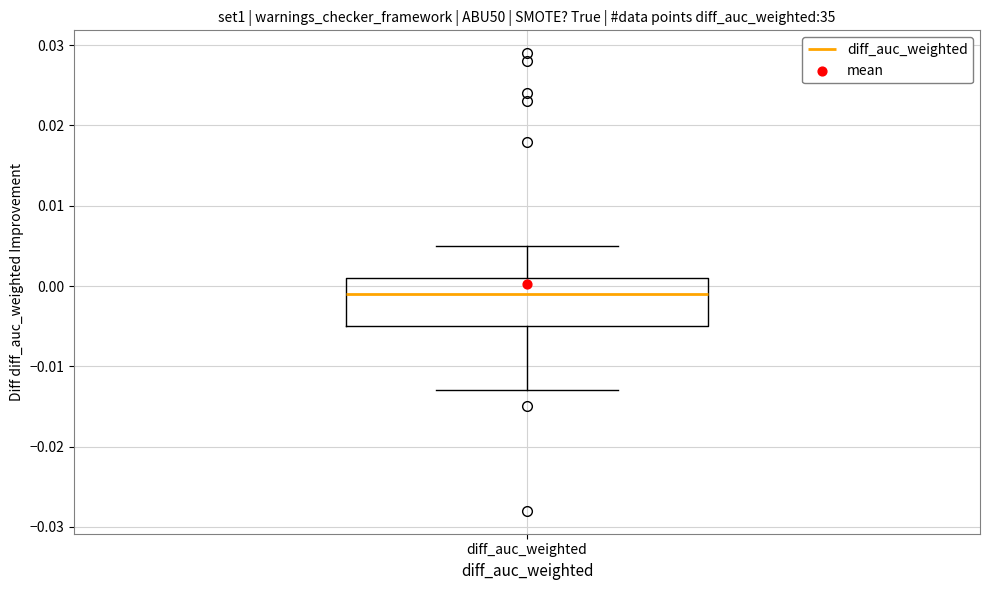

Where does the median line of the box for diff_auc_weighted sit on the y-axis? The values are not printed on the chart, so give them approximately, as read against the axis.

-0.001